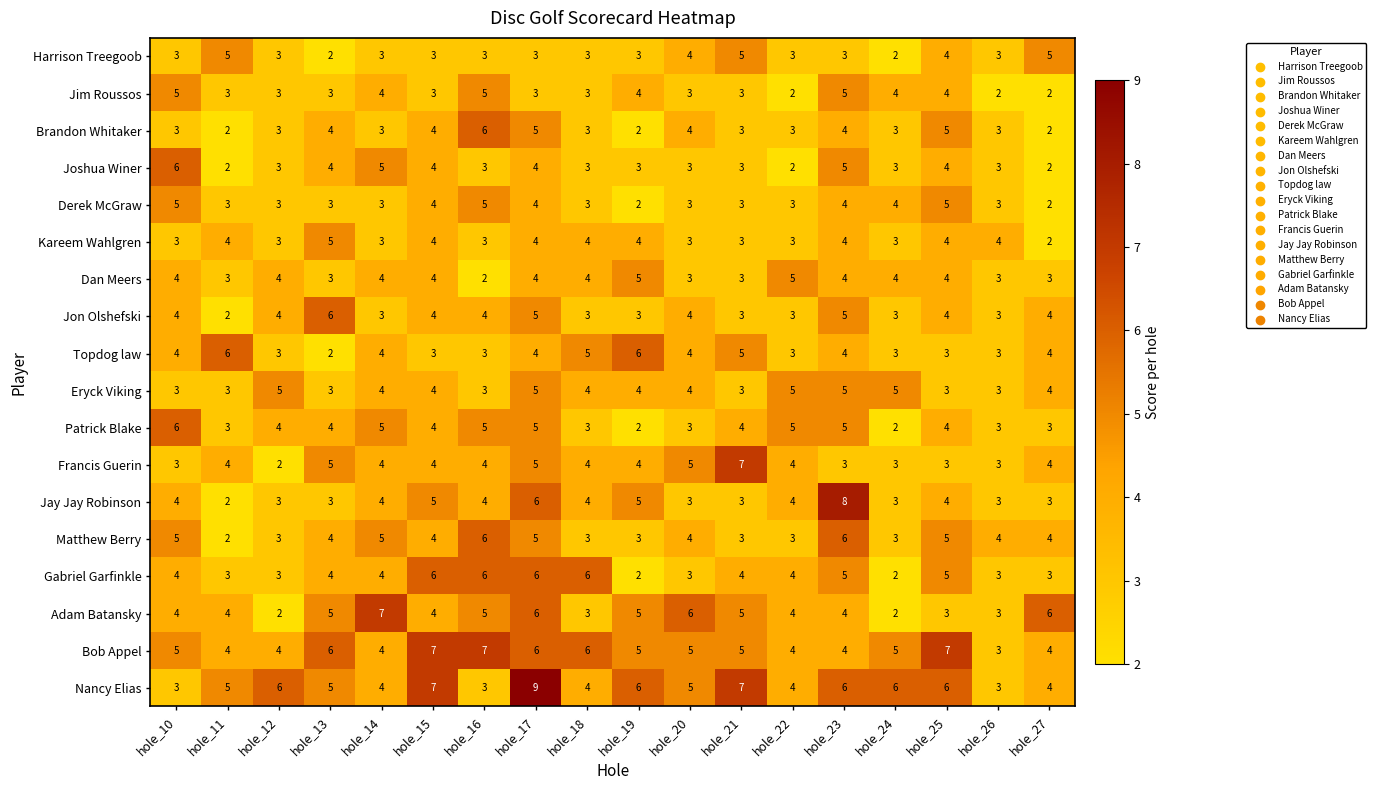

Which series has the largest total across all categories?

Nancy Elias